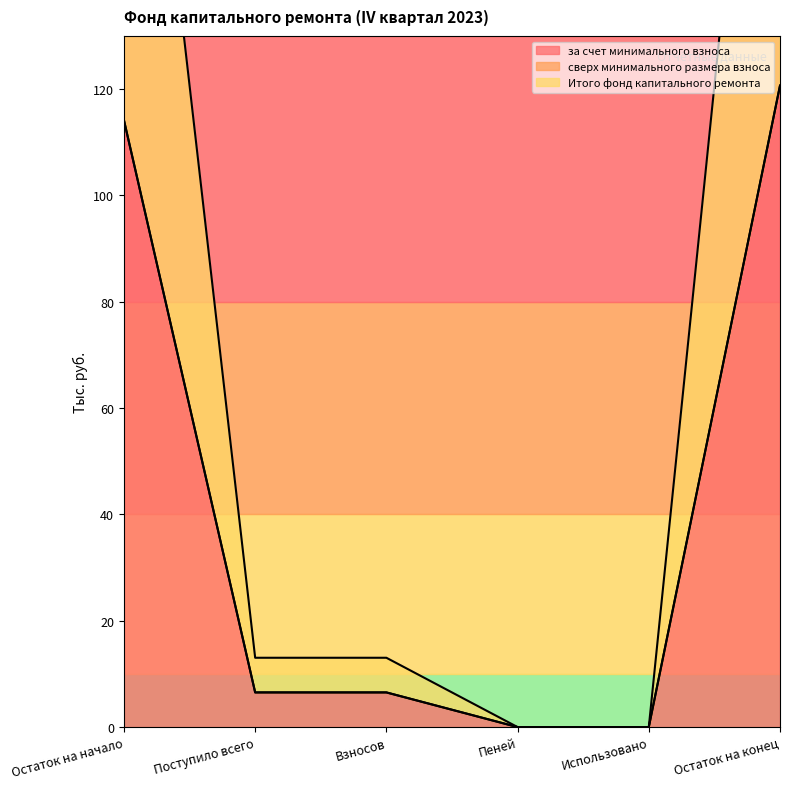

What is the maximum value shown in the chart?

120.7